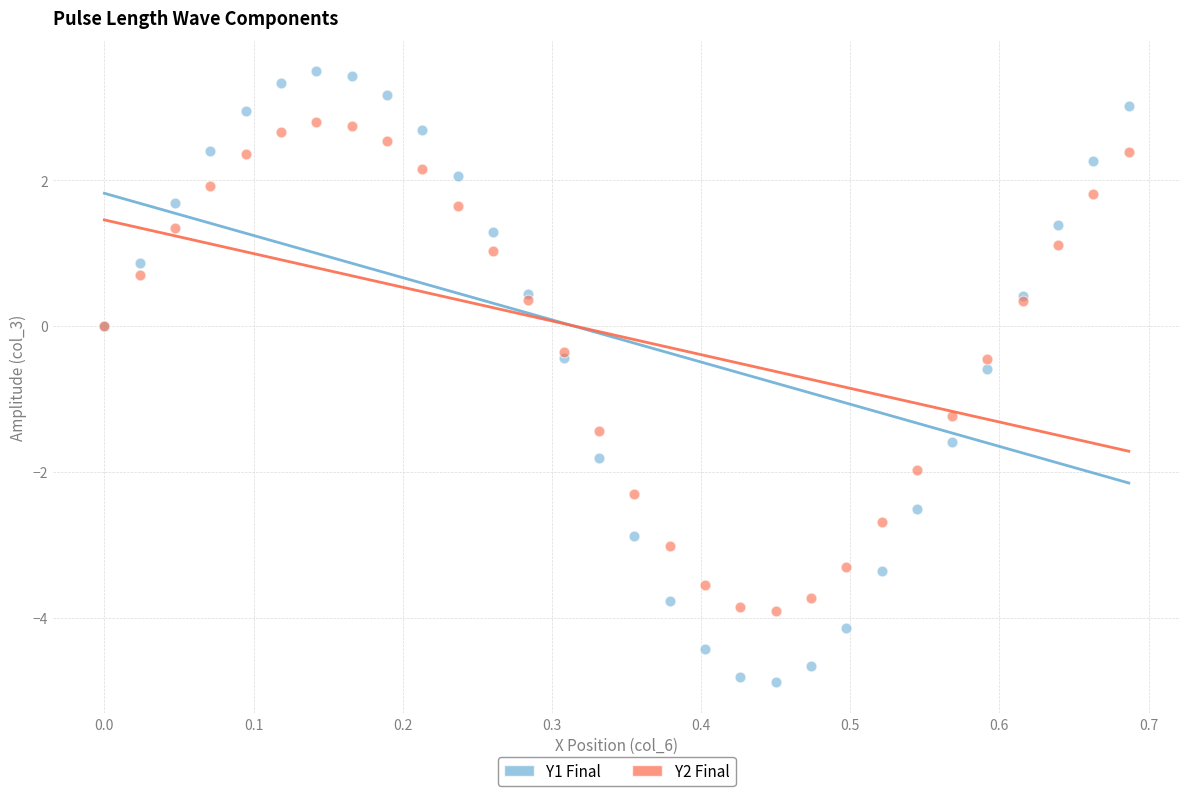

Which series contains the highest Y value?

Y1 Final